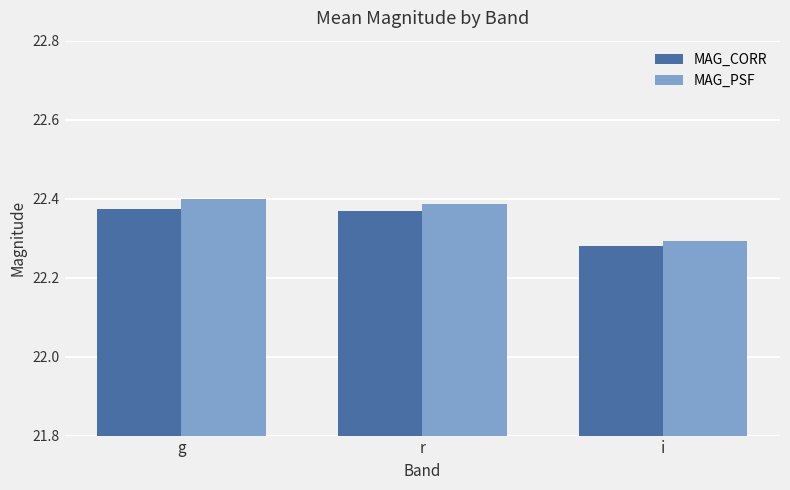

What position from the left is g?

1